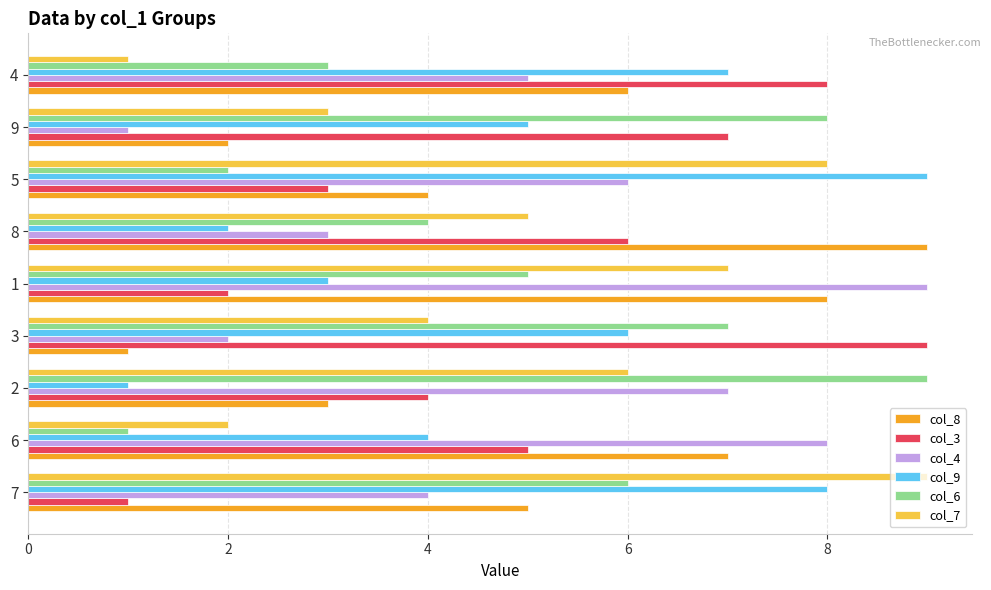

At 7, list the series in order from smallest to largest.

col_3, col_4, col_8, col_6, col_9, col_7